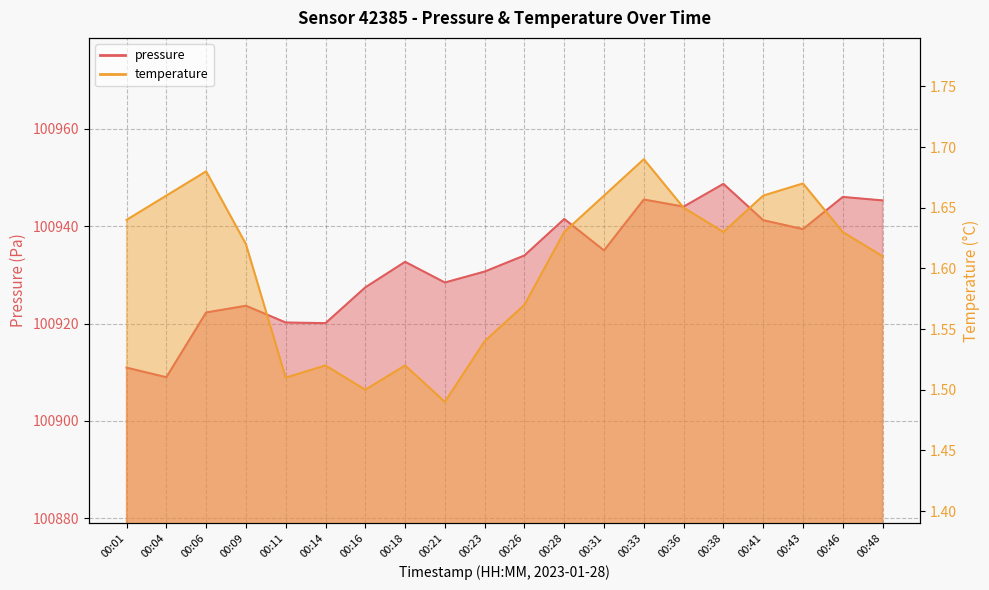

Which series has the largest total across all categories?

pressure